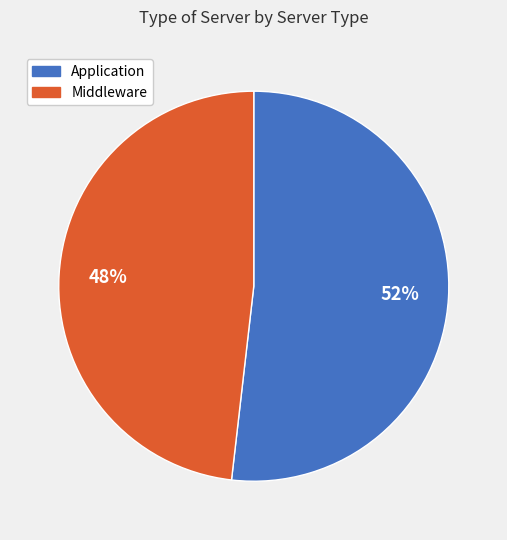

Which category has the biggest portion of the pie?

Application